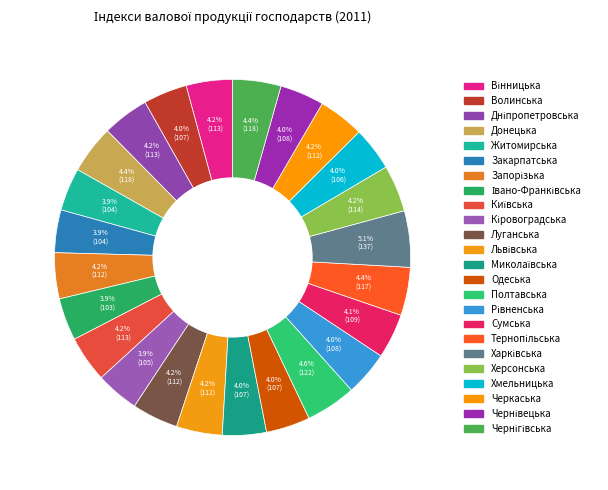

How many segments does this pie chart have?

24